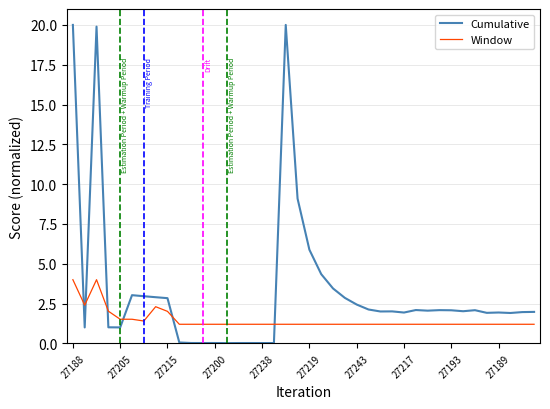

Which series has the largest total across all categories?

Cumulative